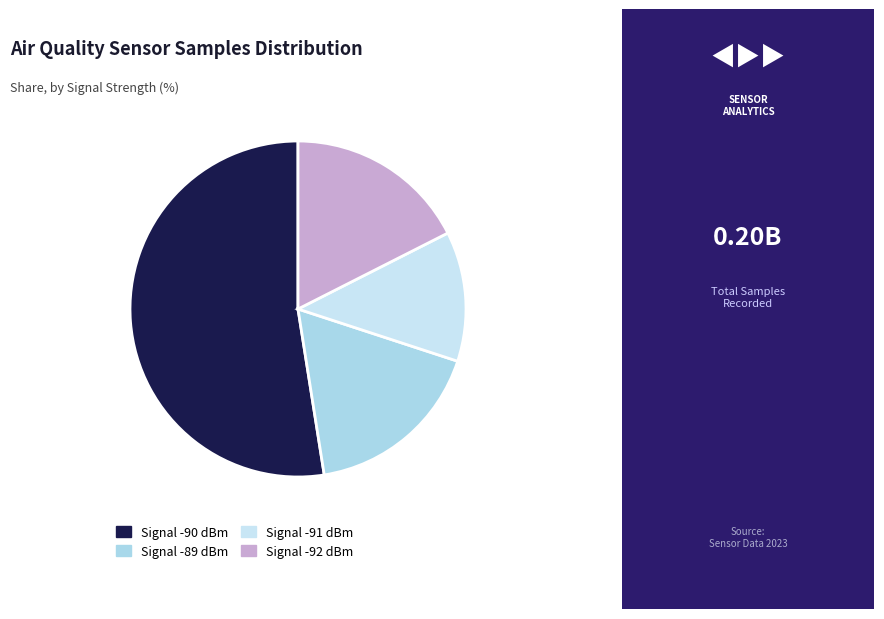

How many segments does this pie chart have?

4